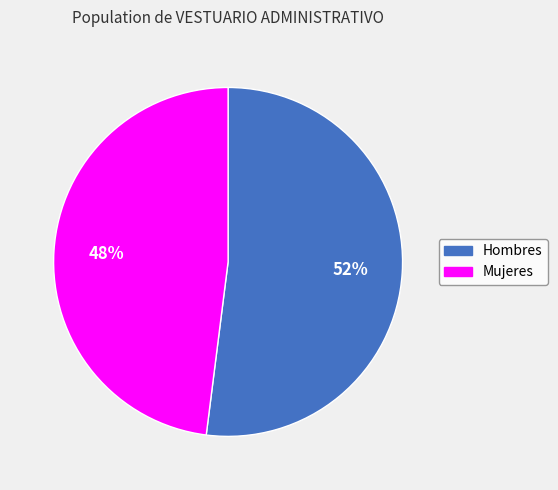

Is the sum of Mujeres and Hombres greater than half?

Yes